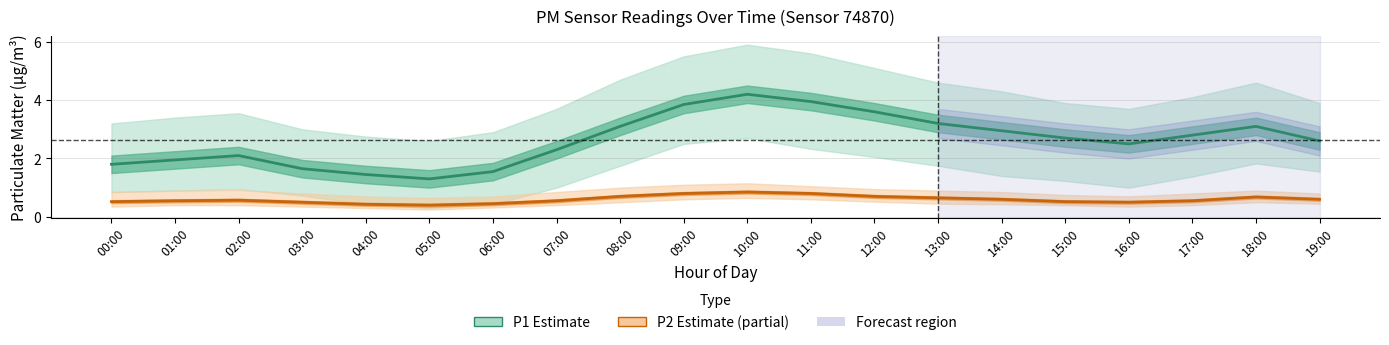

Between 02:00 and 04:00, which series saw the biggest shift?

P1 (PM10 estimate)